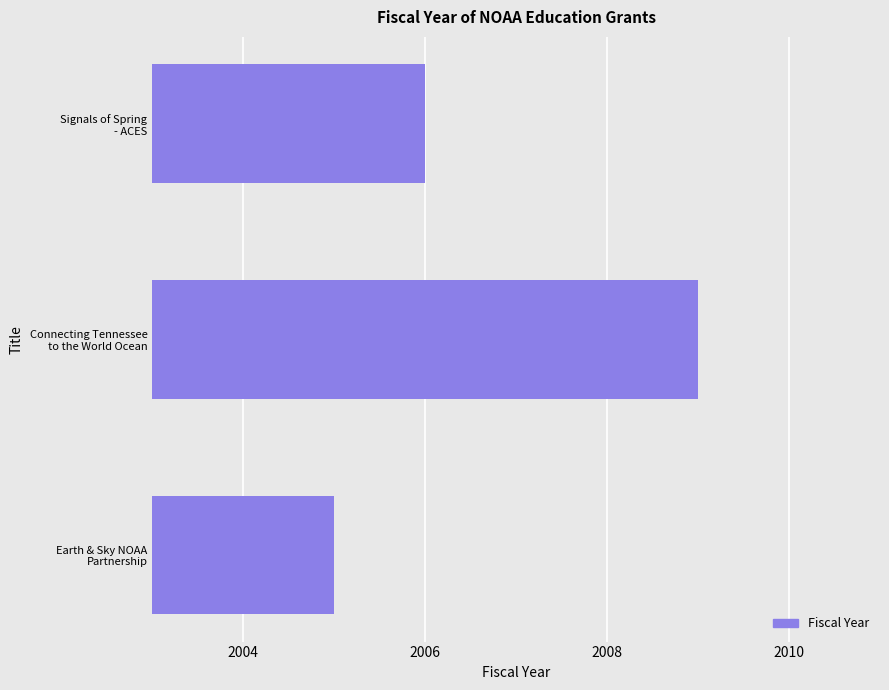

Which category has the highest value across all series?

Connecting Tennessee
to the World Ocean